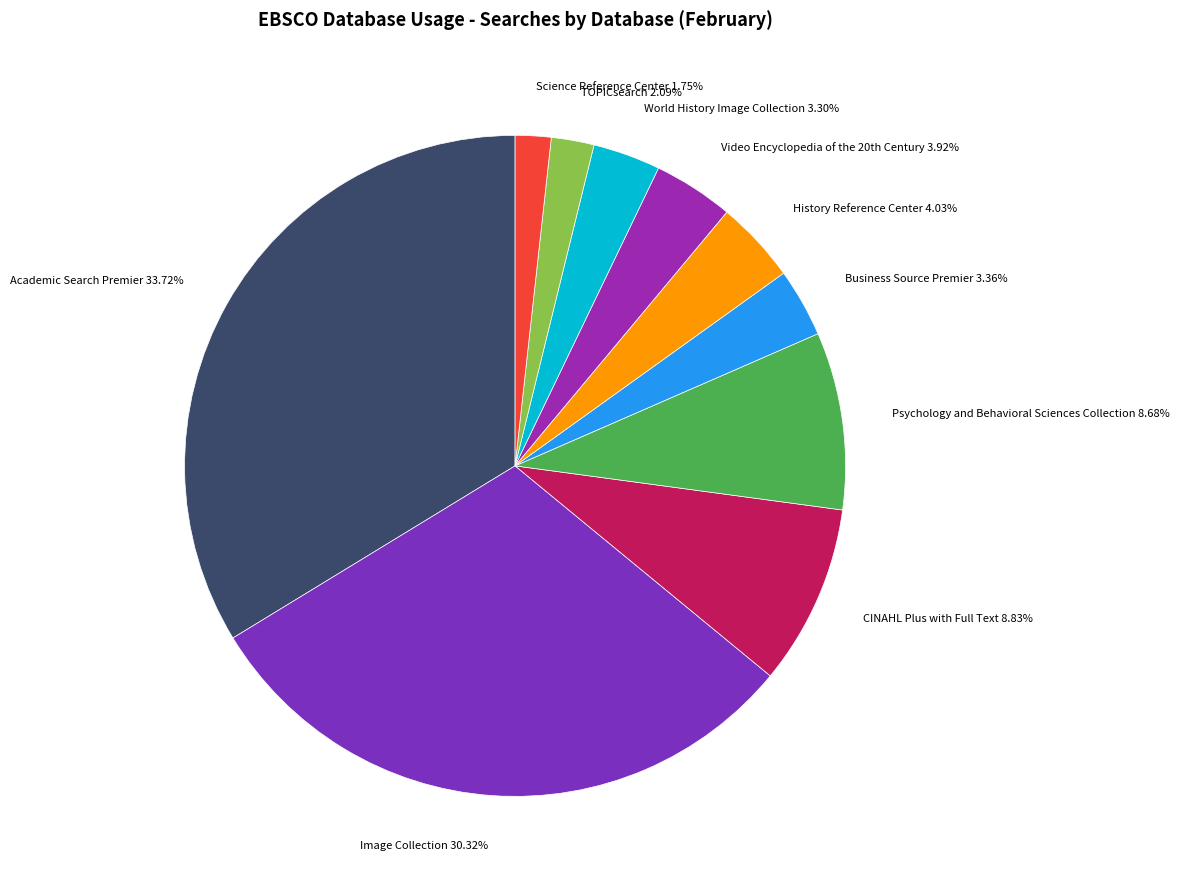

Is the sum of History Reference Center and TOPICsearch greater than half?

No